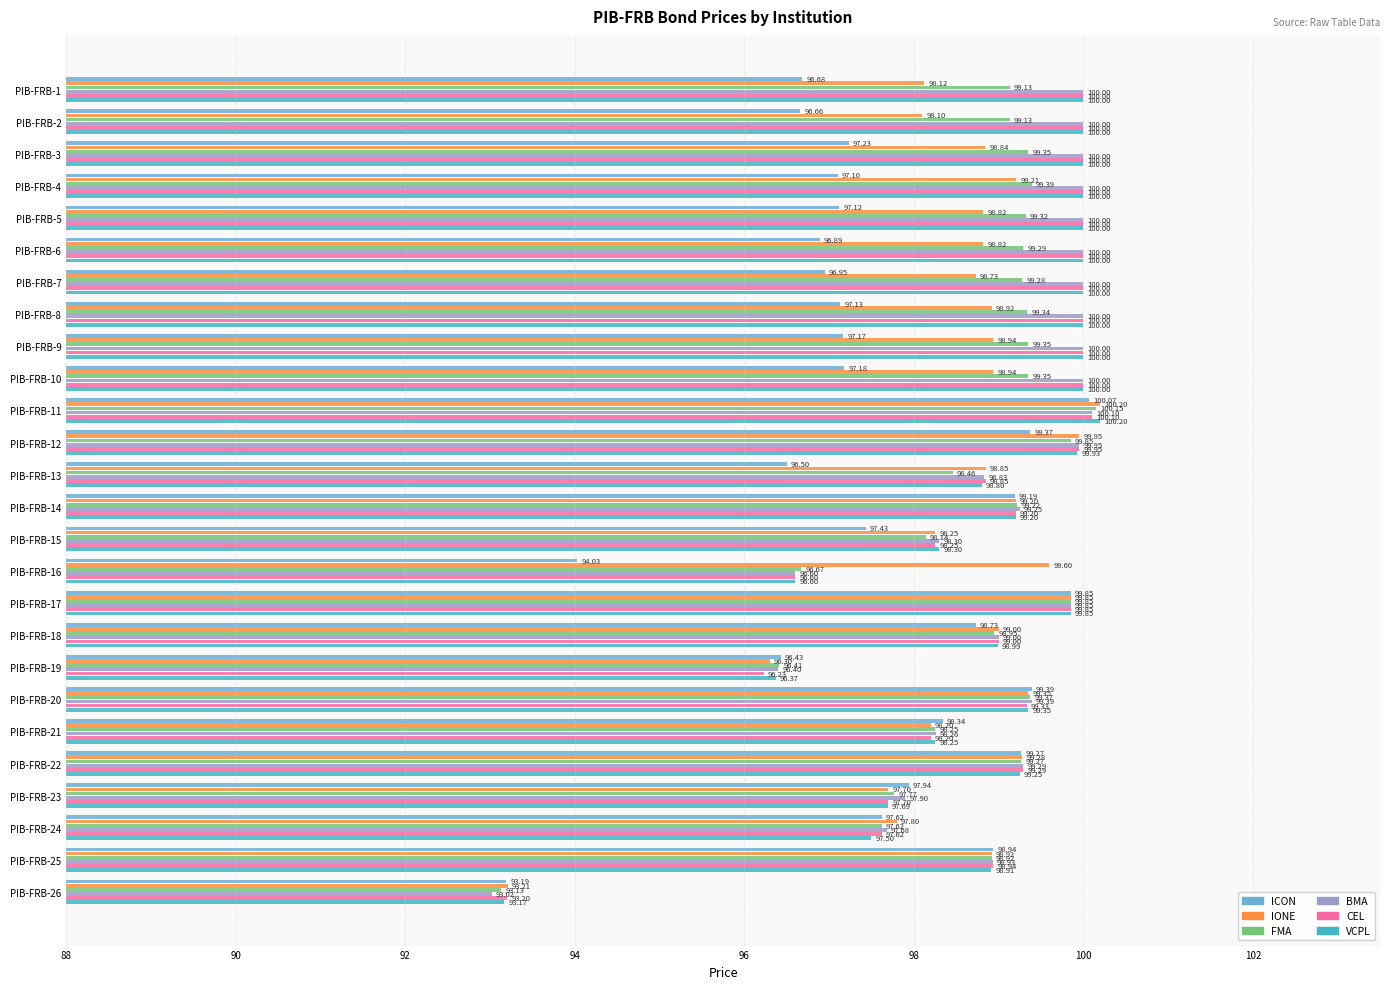

How many data points does each series have?

26